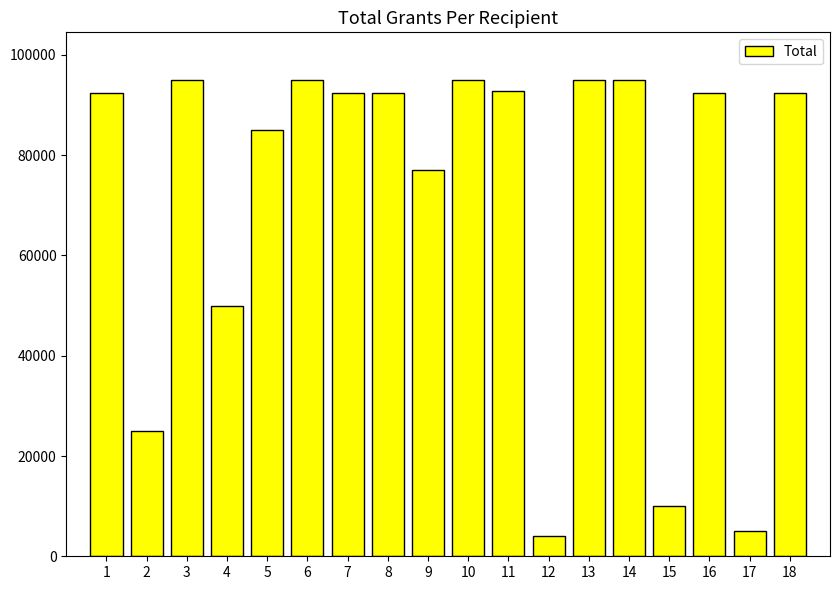

What is the greatest value displayed?

95000